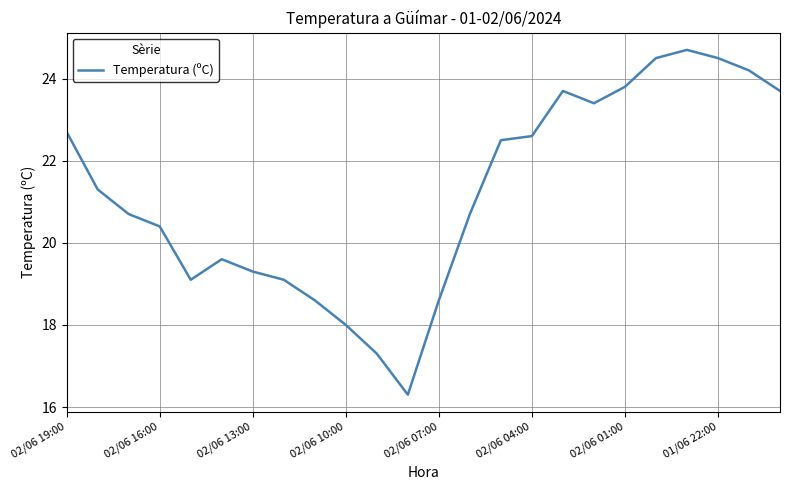

What is the difference between the maximum and minimum values?

8.4